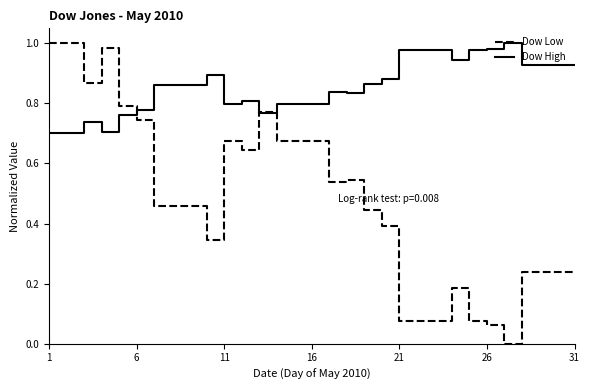

List the series in order of their overall mean, lowest first.

Dow Low, Dow High